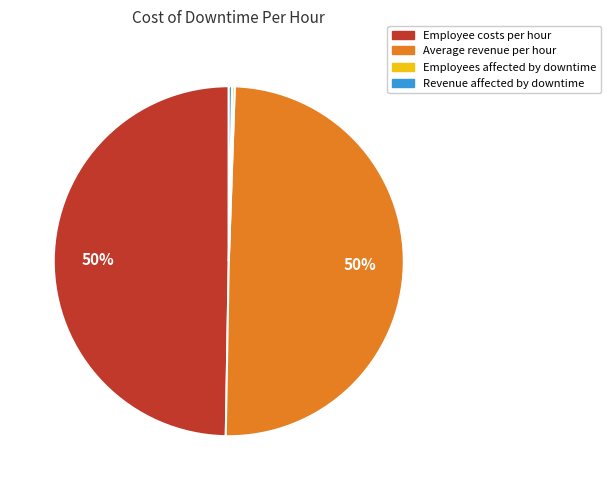

To the nearest percent, what is the average slice percentage?

25%